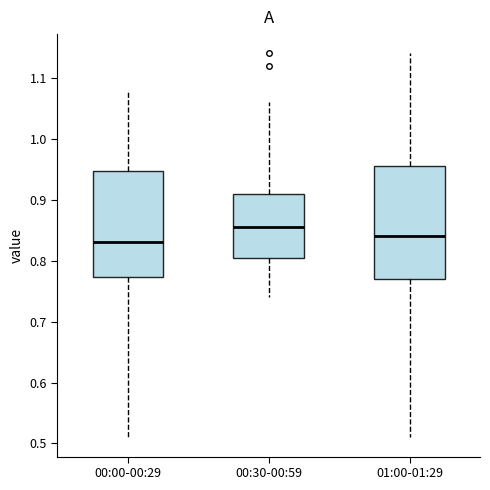

Where does the lower whisker of the box for 00:30-00:59 end on the y-axis? The values are not printed on the chart, so give them approximately, as read against the axis.

0.74